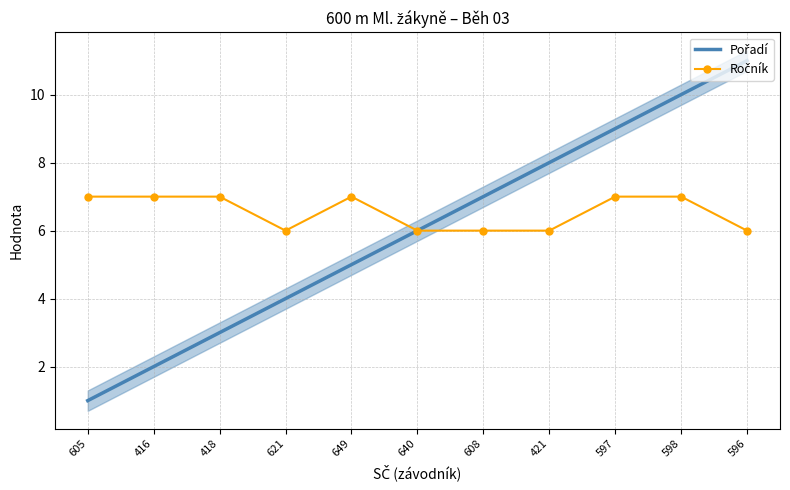

What is the difference between the second highest and second lowest values in the Pořadí series?

8